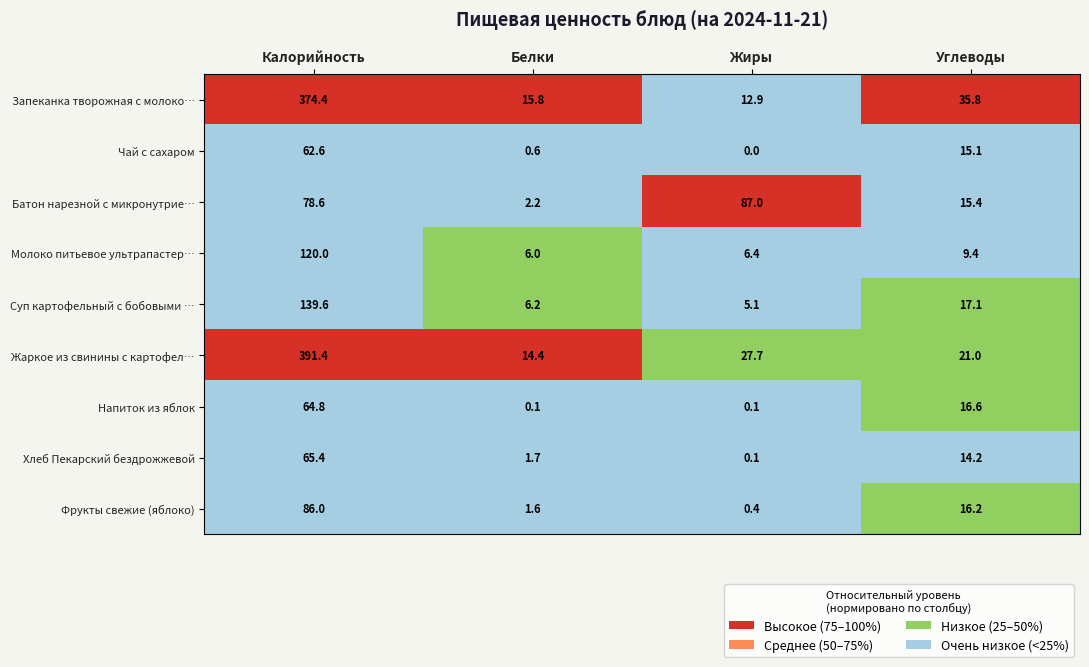

The value of Молоко питьевое ультрапастер… at Углеводы is 9.4. True or false?

True